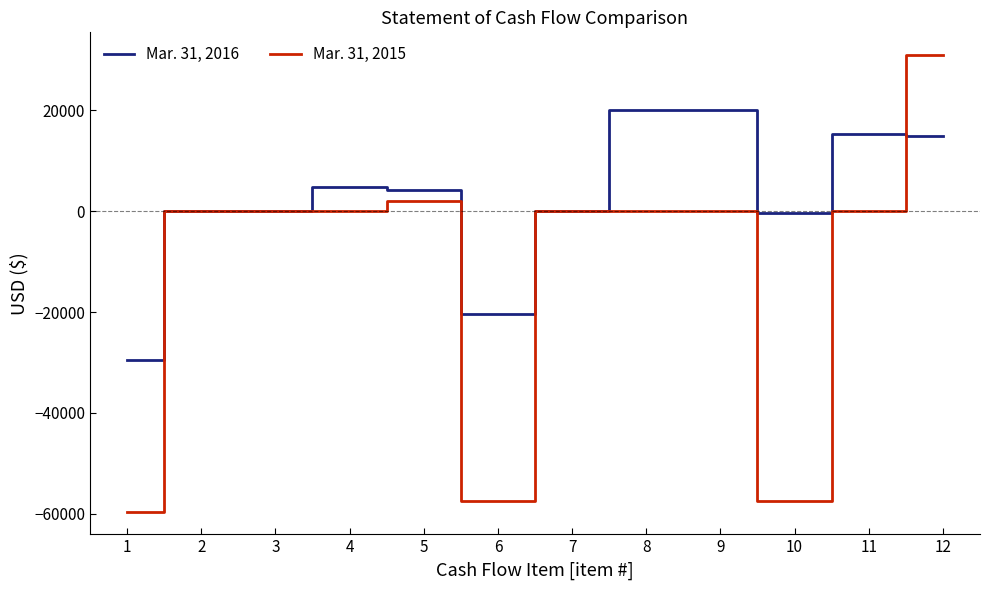

At which label does Mar. 31, 2016 first exceed 4139?

4